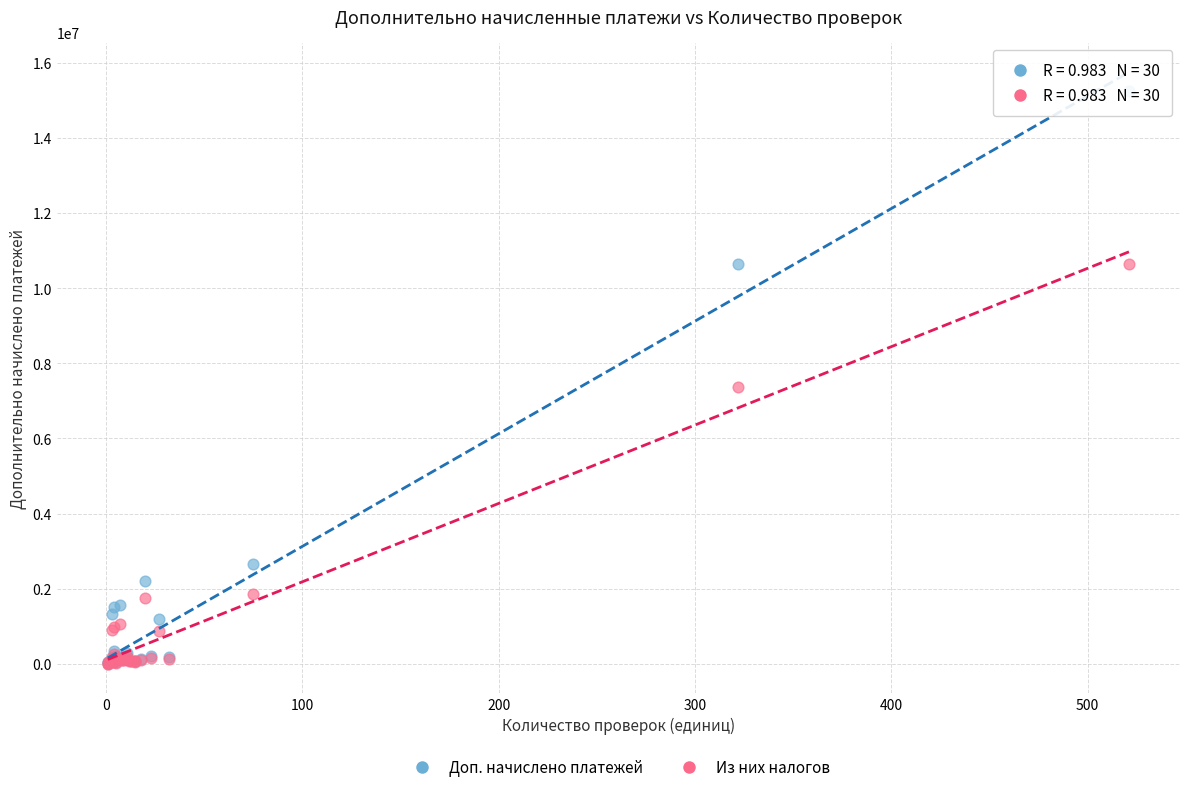

Which series contains the highest Y value?

Доп. начислено платежей